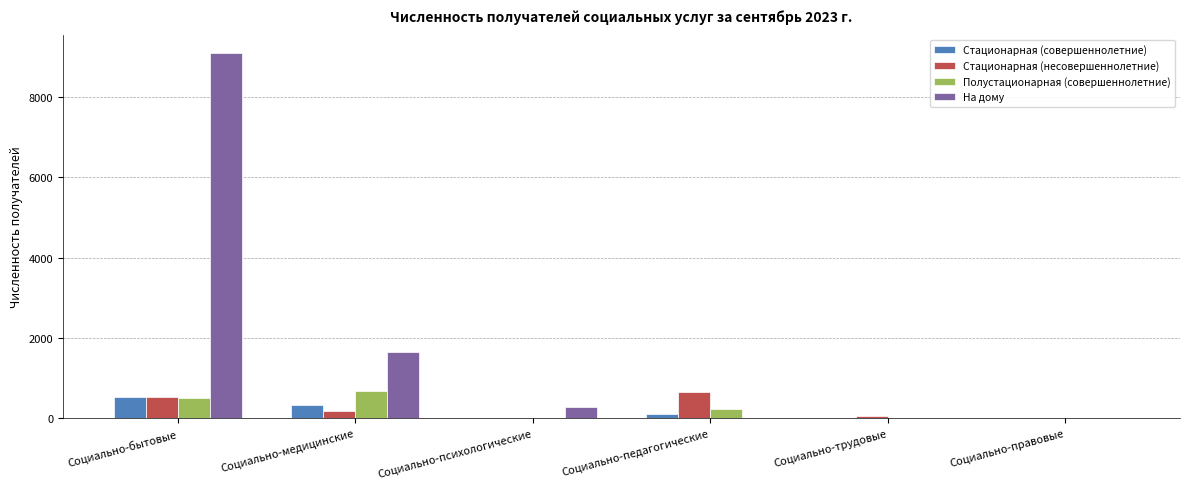

Is the value of Полустационарная (совершеннолетние) at Социально-трудовые greater than the value of На дому at Социально-медицинские?

No